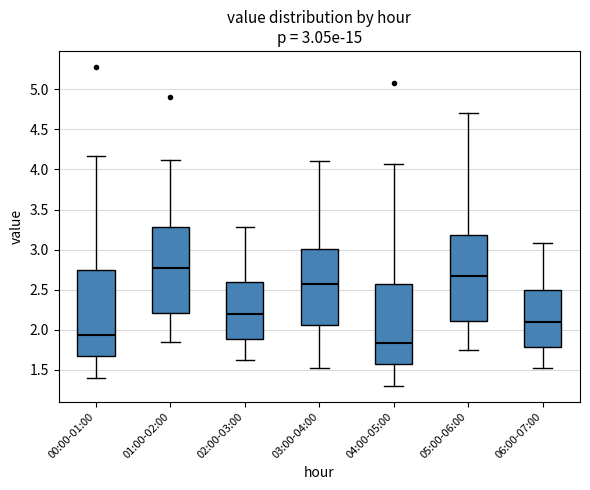

Which box has the lowest median line?

04:00-05:00